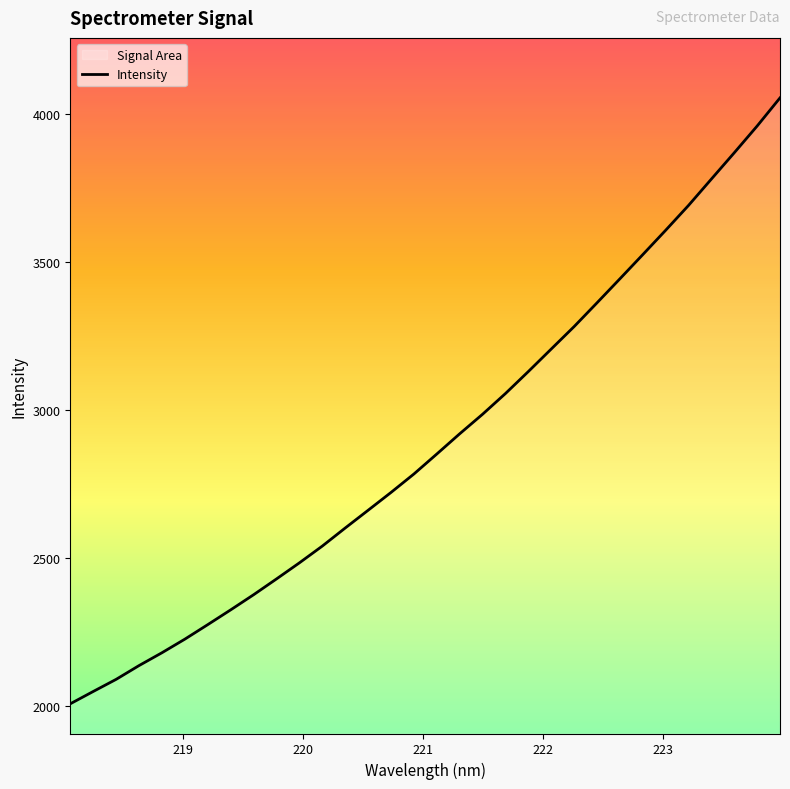

What is the maximum value shown in the chart?

4054.4